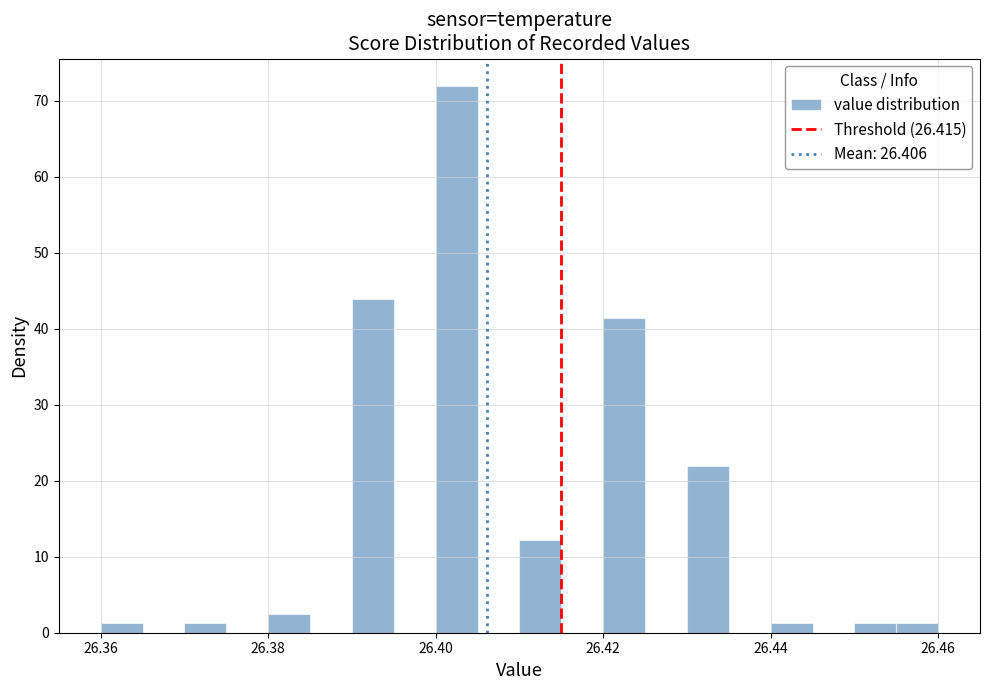

Read against the x-axis, roughly where is the centre of the tallest bar?

26.402